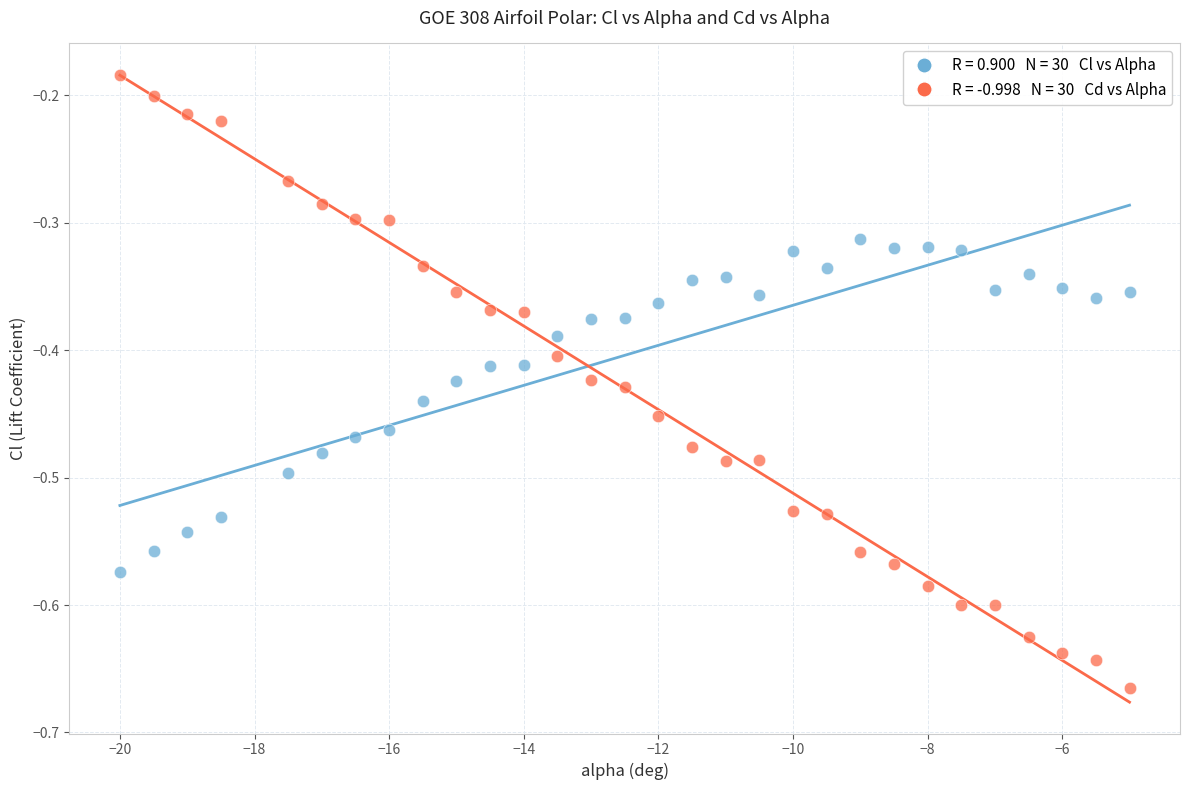

Across all data points, what is the range of X values (max minus min)?

15.0